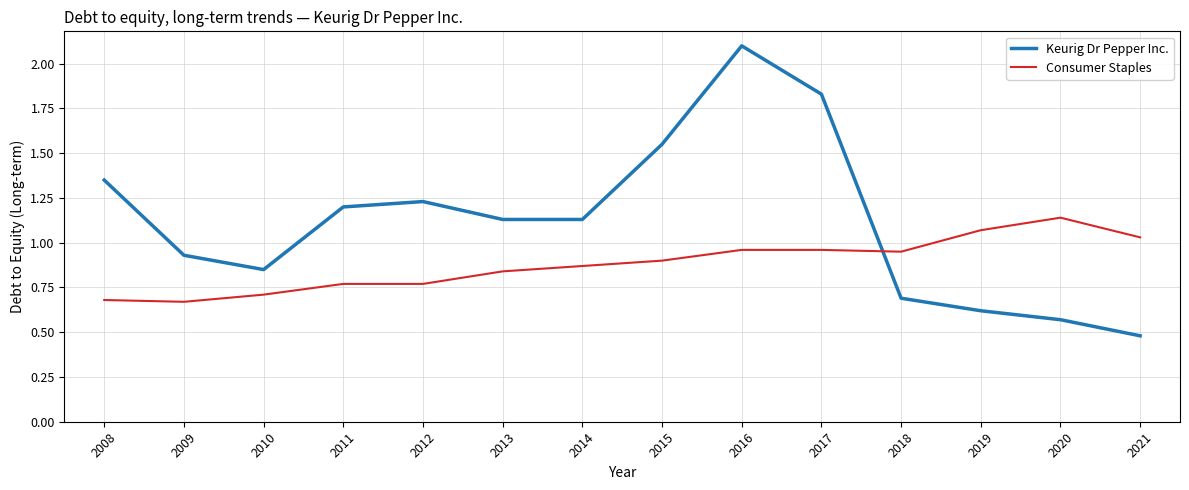

How many lines are shown in the chart?

2